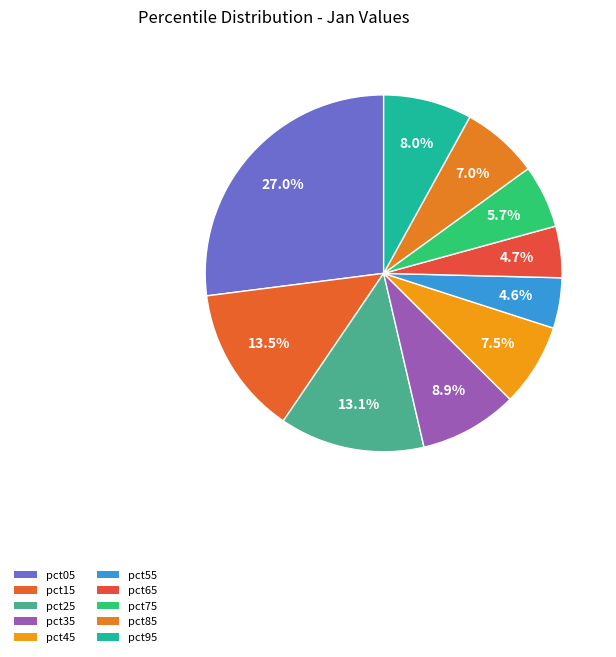

The pct25 slice represents 5% of the pie. True or false?

False